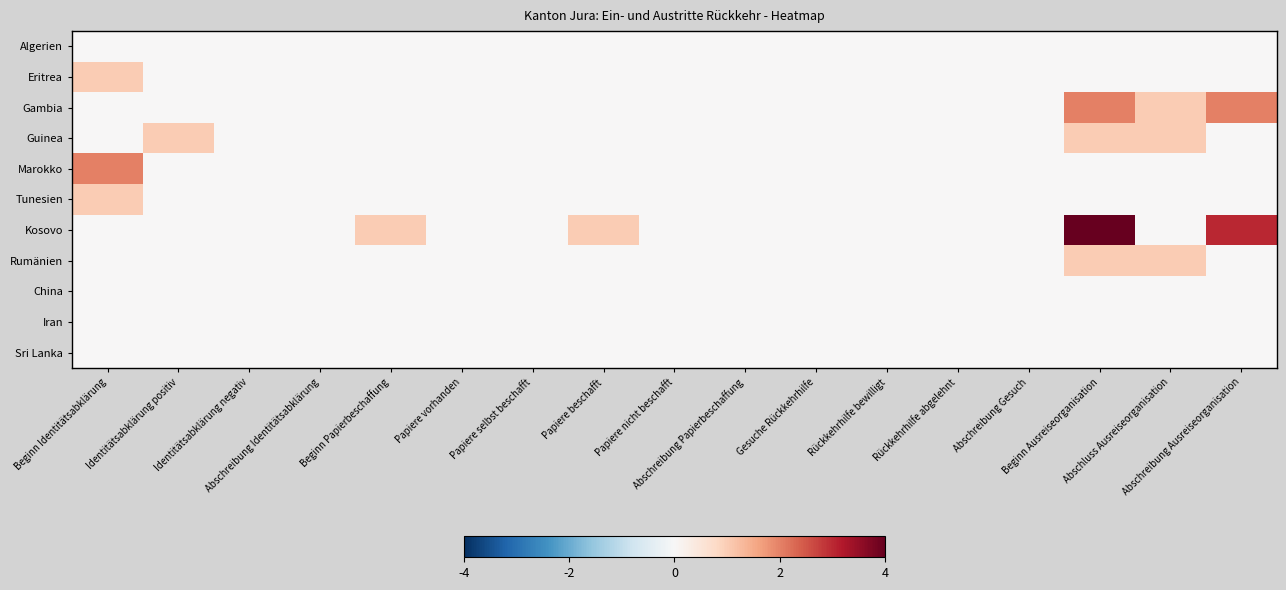

Reading right to left, extract all data points from this chart.

Algerien: Abschreibung Ausreiseorganisation=0	Abschluss Ausreiseorganisation=0	Beginn Ausreiseorganisation=0	Abschreibung Gesuch=0	Rückkehrhilfe abgelehnt=0	Rückkehrhilfe bewilligt=0	Gesuche Rückkehrhilfe=0	Abschreibung Papierbeschaffung=0	Papiere nicht beschafft=0	Papiere beschafft=0	Papiere selbst beschafft=0	Papiere vorhanden=0	Beginn Papierbeschaffung=0	Abschreibung Identitätsabklärung=0	Identitätsabklärung negativ=0	Identitätsabklärung positiv=0	Beginn Identitätsabklärung=0
Eritrea: Abschreibung Ausreiseorganisation=0	Abschluss Ausreiseorganisation=0	Beginn Ausreiseorganisation=0	Abschreibung Gesuch=0	Rückkehrhilfe abgelehnt=0	Rückkehrhilfe bewilligt=0	Gesuche Rückkehrhilfe=0	Abschreibung Papierbeschaffung=0	Papiere nicht beschafft=0	Papiere beschafft=0	Papiere selbst beschafft=0	Papiere vorhanden=0	Beginn Papierbeschaffung=0	Abschreibung Identitätsabklärung=0	Identitätsabklärung negativ=0	Identitätsabklärung positiv=0	Beginn Identitätsabklärung=1
Gambia: Abschreibung Ausreiseorganisation=2	Abschluss Ausreiseorganisation=1	Beginn Ausreiseorganisation=2	Abschreibung Gesuch=0	Rückkehrhilfe abgelehnt=0	Rückkehrhilfe bewilligt=0	Gesuche Rückkehrhilfe=0	Abschreibung Papierbeschaffung=0	Papiere nicht beschafft=0	Papiere beschafft=0	Papiere selbst beschafft=0	Papiere vorhanden=0	Beginn Papierbeschaffung=0	Abschreibung Identitätsabklärung=0	Identitätsabklärung negativ=0	Identitätsabklärung positiv=0	Beginn Identitätsabklärung=0
Guinea: Abschreibung Ausreiseorganisation=0	Abschluss Ausreiseorganisation=1	Beginn Ausreiseorganisation=1	Abschreibung Gesuch=0	Rückkehrhilfe abgelehnt=0	Rückkehrhilfe bewilligt=0	Gesuche Rückkehrhilfe=0	Abschreibung Papierbeschaffung=0	Papiere nicht beschafft=0	Papiere beschafft=0	Papiere selbst beschafft=0	Papiere vorhanden=0	Beginn Papierbeschaffung=0	Abschreibung Identitätsabklärung=0	Identitätsabklärung negativ=0	Identitätsabklärung positiv=1	Beginn Identitätsabklärung=0
Marokko: Abschreibung Ausreiseorganisation=0	Abschluss Ausreiseorganisation=0	Beginn Ausreiseorganisation=0	Abschreibung Gesuch=0	Rückkehrhilfe abgelehnt=0	Rückkehrhilfe bewilligt=0	Gesuche Rückkehrhilfe=0	Abschreibung Papierbeschaffung=0	Papiere nicht beschafft=0	Papiere beschafft=0	Papiere selbst beschafft=0	Papiere vorhanden=0	Beginn Papierbeschaffung=0	Abschreibung Identitätsabklärung=0	Identitätsabklärung negativ=0	Identitätsabklärung positiv=0	Beginn Identitätsabklärung=2
Tunesien: Abschreibung Ausreiseorganisation=0	Abschluss Ausreiseorganisation=0	Beginn Ausreiseorganisation=0	Abschreibung Gesuch=0	Rückkehrhilfe abgelehnt=0	Rückkehrhilfe bewilligt=0	Gesuche Rückkehrhilfe=0	Abschreibung Papierbeschaffung=0	Papiere nicht beschafft=0	Papiere beschafft=0	Papiere selbst beschafft=0	Papiere vorhanden=0	Beginn Papierbeschaffung=0	Abschreibung Identitätsabklärung=0	Identitätsabklärung negativ=0	Identitätsabklärung positiv=0	Beginn Identitätsabklärung=1
Kosovo: Abschreibung Ausreiseorganisation=3	Abschluss Ausreiseorganisation=0	Beginn Ausreiseorganisation=4	Abschreibung Gesuch=0	Rückkehrhilfe abgelehnt=0	Rückkehrhilfe bewilligt=0	Gesuche Rückkehrhilfe=0	Abschreibung Papierbeschaffung=0	Papiere nicht beschafft=0	Papiere beschafft=1	Papiere selbst beschafft=0	Papiere vorhanden=0	Beginn Papierbeschaffung=1	Abschreibung Identitätsabklärung=0	Identitätsabklärung negativ=0	Identitätsabklärung positiv=0	Beginn Identitätsabklärung=0
Rumänien: Abschreibung Ausreiseorganisation=0	Abschluss Ausreiseorganisation=1	Beginn Ausreiseorganisation=1	Abschreibung Gesuch=0	Rückkehrhilfe abgelehnt=0	Rückkehrhilfe bewilligt=0	Gesuche Rückkehrhilfe=0	Abschreibung Papierbeschaffung=0	Papiere nicht beschafft=0	Papiere beschafft=0	Papiere selbst beschafft=0	Papiere vorhanden=0	Beginn Papierbeschaffung=0	Abschreibung Identitätsabklärung=0	Identitätsabklärung negativ=0	Identitätsabklärung positiv=0	Beginn Identitätsabklärung=0
China: Abschreibung Ausreiseorganisation=0	Abschluss Ausreiseorganisation=0	Beginn Ausreiseorganisation=0	Abschreibung Gesuch=0	Rückkehrhilfe abgelehnt=0	Rückkehrhilfe bewilligt=0	Gesuche Rückkehrhilfe=0	Abschreibung Papierbeschaffung=0	Papiere nicht beschafft=0	Papiere beschafft=0	Papiere selbst beschafft=0	Papiere vorhanden=0	Beginn Papierbeschaffung=0	Abschreibung Identitätsabklärung=0	Identitätsabklärung negativ=0	Identitätsabklärung positiv=0	Beginn Identitätsabklärung=0
Iran: Abschreibung Ausreiseorganisation=0	Abschluss Ausreiseorganisation=0	Beginn Ausreiseorganisation=0	Abschreibung Gesuch=0	Rückkehrhilfe abgelehnt=0	Rückkehrhilfe bewilligt=0	Gesuche Rückkehrhilfe=0	Abschreibung Papierbeschaffung=0	Papiere nicht beschafft=0	Papiere beschafft=0	Papiere selbst beschafft=0	Papiere vorhanden=0	Beginn Papierbeschaffung=0	Abschreibung Identitätsabklärung=0	Identitätsabklärung negativ=0	Identitätsabklärung positiv=0	Beginn Identitätsabklärung=0
Sri Lanka: Abschreibung Ausreiseorganisation=0	Abschluss Ausreiseorganisation=0	Beginn Ausreiseorganisation=0	Abschreibung Gesuch=0	Rückkehrhilfe abgelehnt=0	Rückkehrhilfe bewilligt=0	Gesuche Rückkehrhilfe=0	Abschreibung Papierbeschaffung=0	Papiere nicht beschafft=0	Papiere beschafft=0	Papiere selbst beschafft=0	Papiere vorhanden=0	Beginn Papierbeschaffung=0	Abschreibung Identitätsabklärung=0	Identitätsabklärung negativ=0	Identitätsabklärung positiv=0	Beginn Identitätsabklärung=0